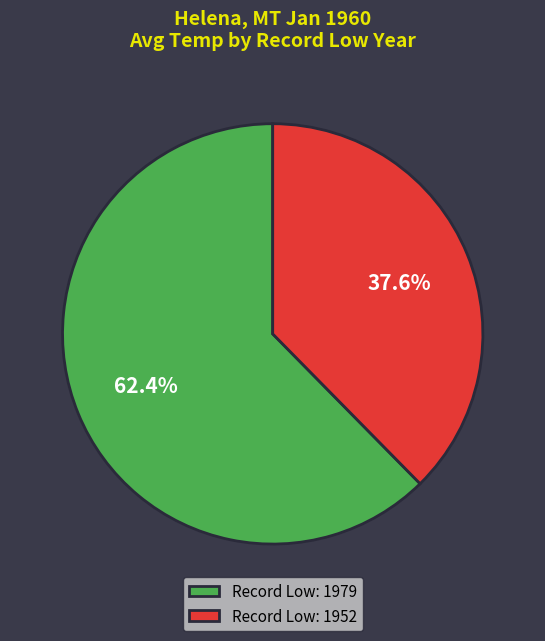

Which category accounts for the majority?

Record Low: 1979